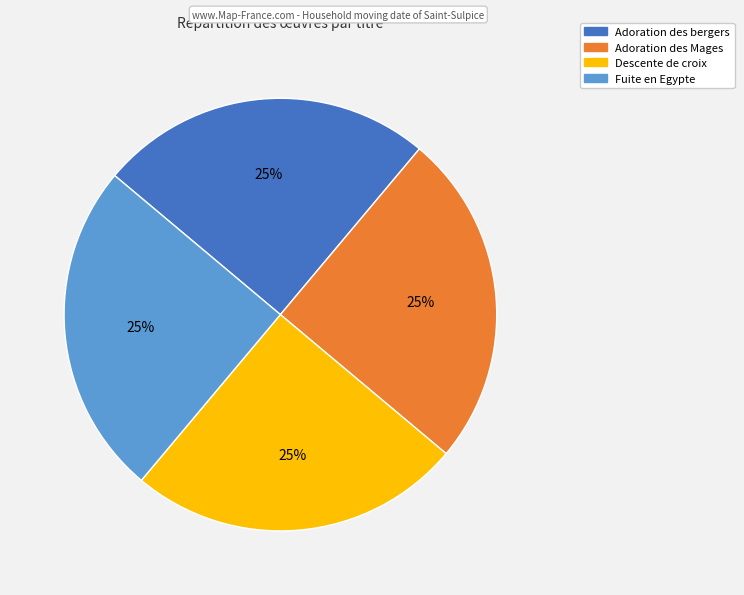

Does any single category account for the majority?

No